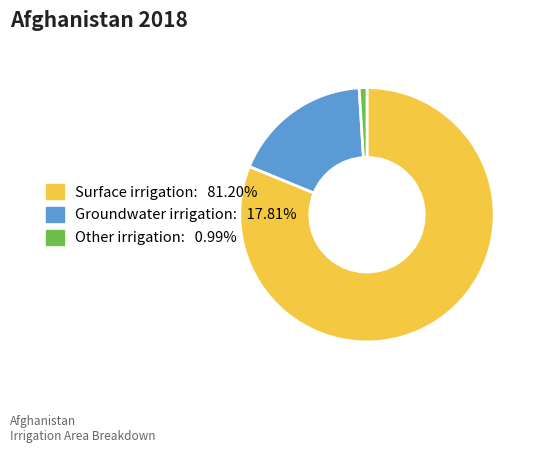

True or false: Other irrigation accounts for 1% of the total.

True